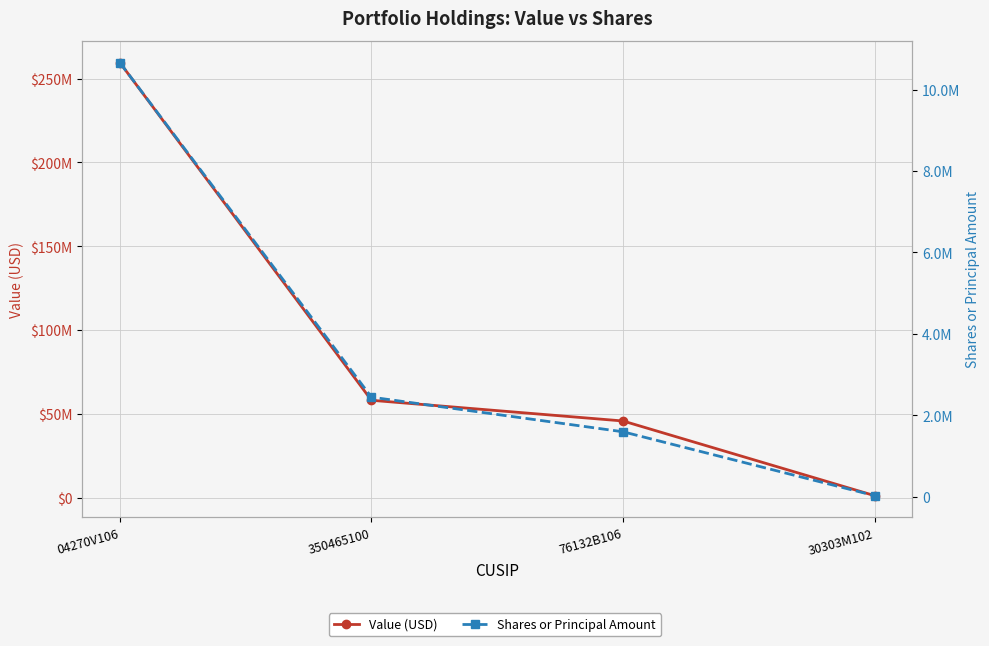

What is the difference between the maximum and minimum values in the Value (USD) series?

258171000